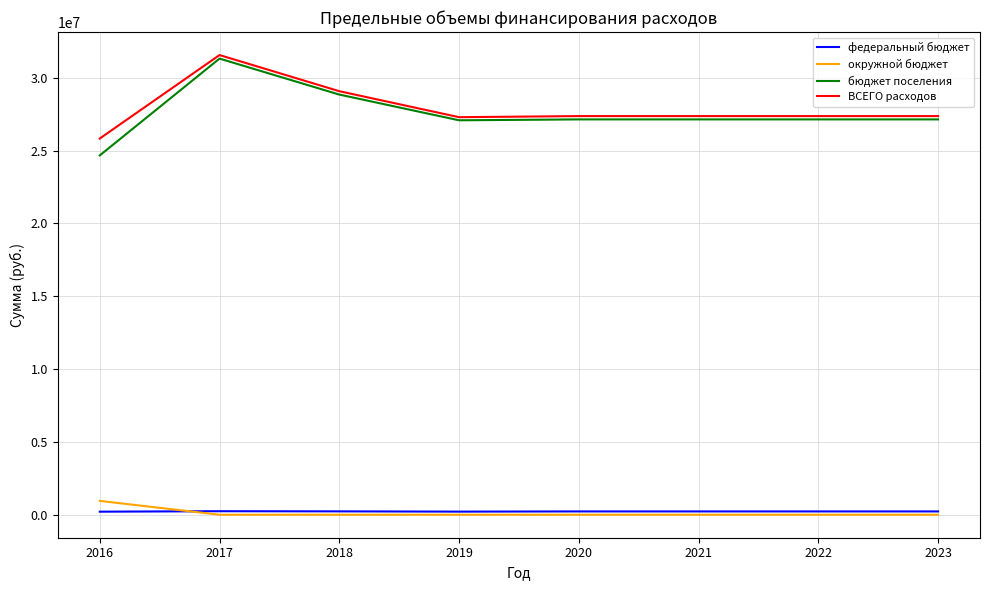

What is the difference between the maximum and minimum values in the ВСЕГО расходов series?

5730486.4